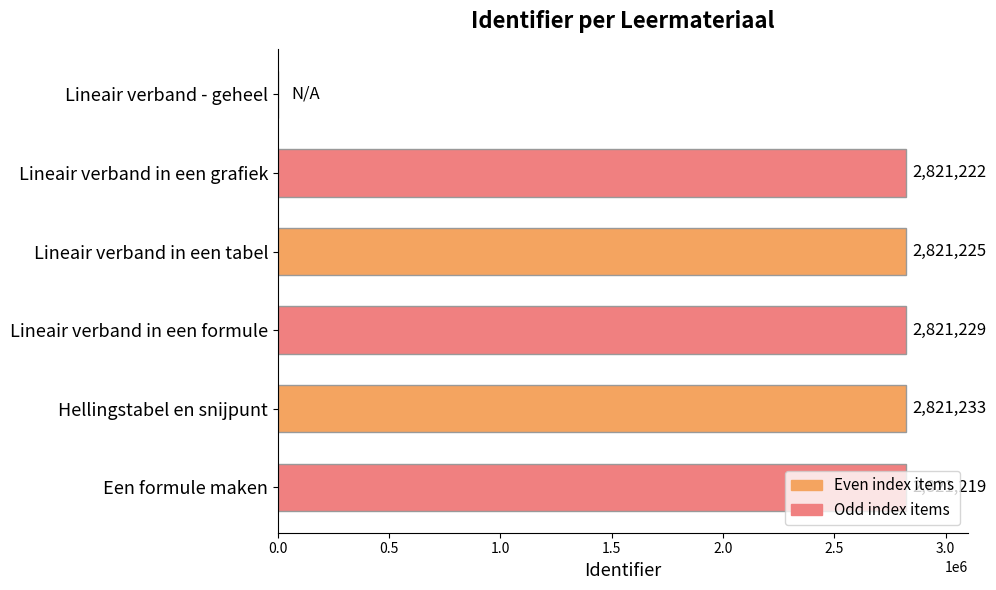

What is the sum of all values?

14106128